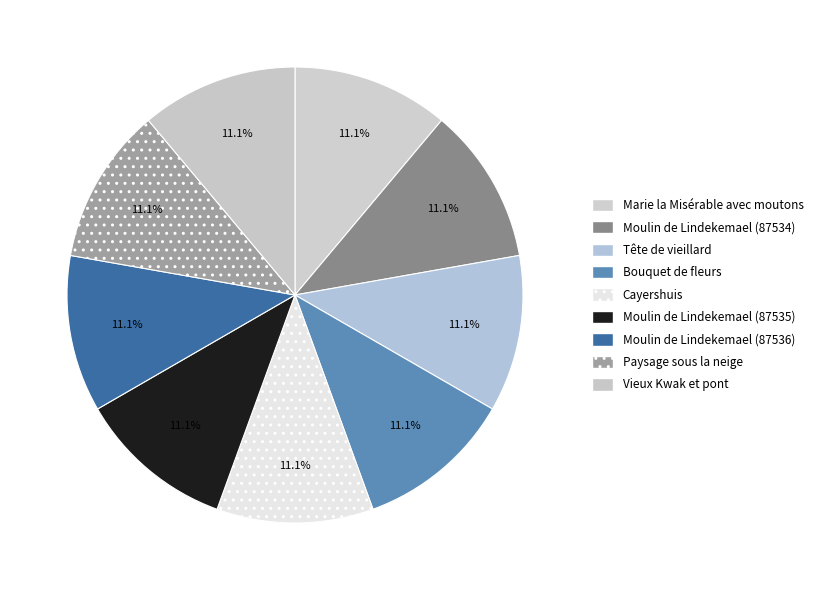

Count the number of slices in the pie.

9